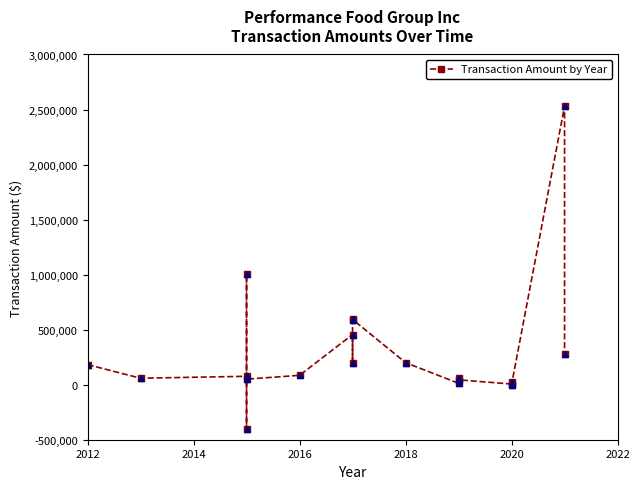

How many lines are shown in the chart?

1